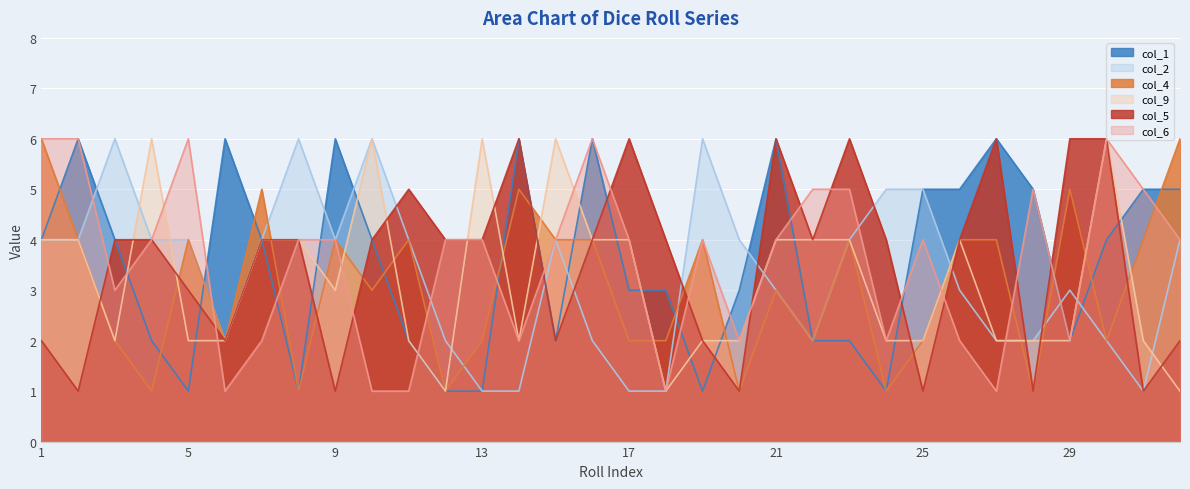

What is the sum of the col_1 values at 27 and 6?

12